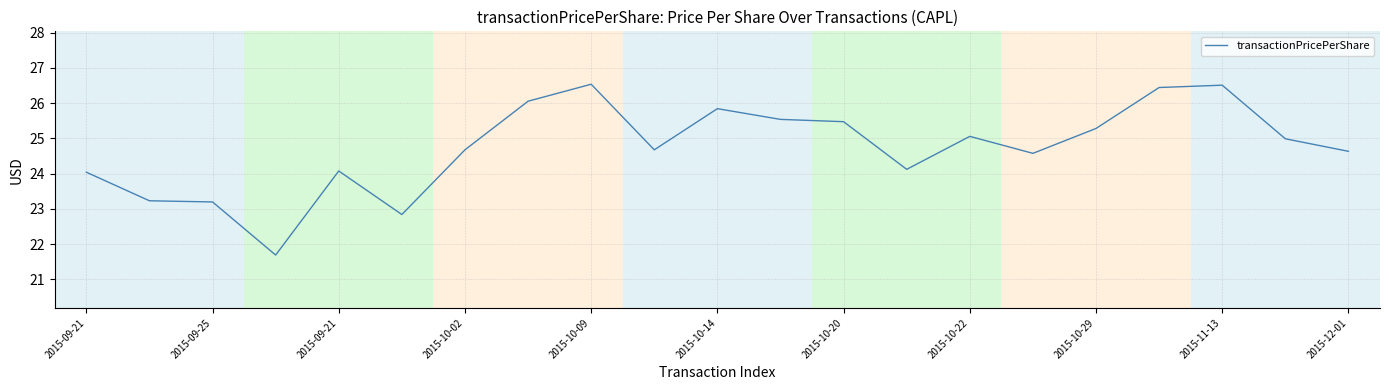

What is the difference between the maximum and minimum values?

4.8